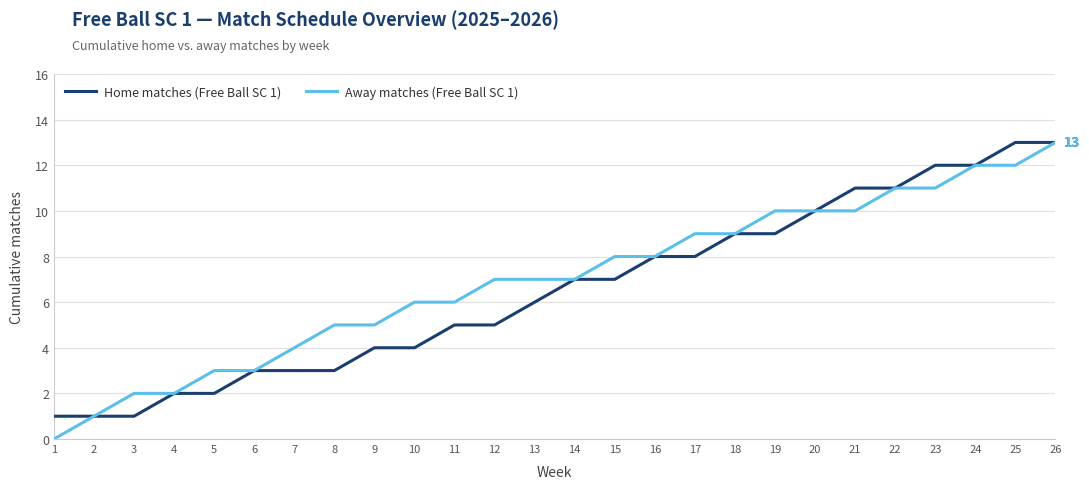

What is the difference between the Away matches (Free Ball SC 1) values at 8 and 3?

3